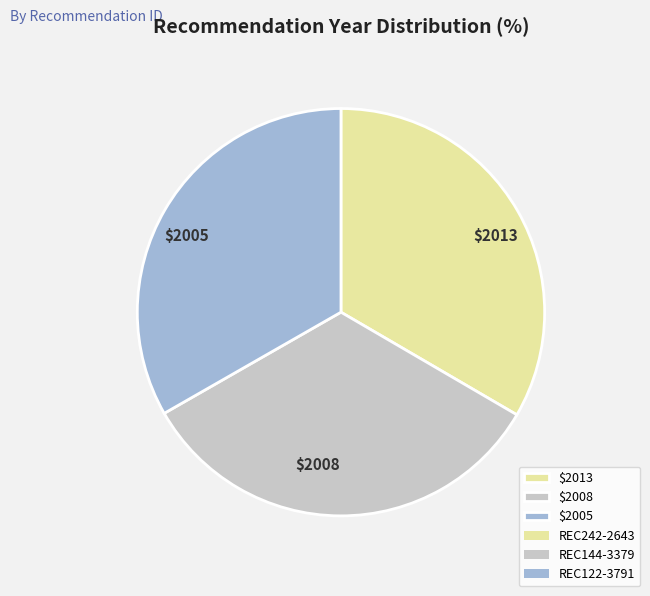

Is $2008 the majority of the pie?

No